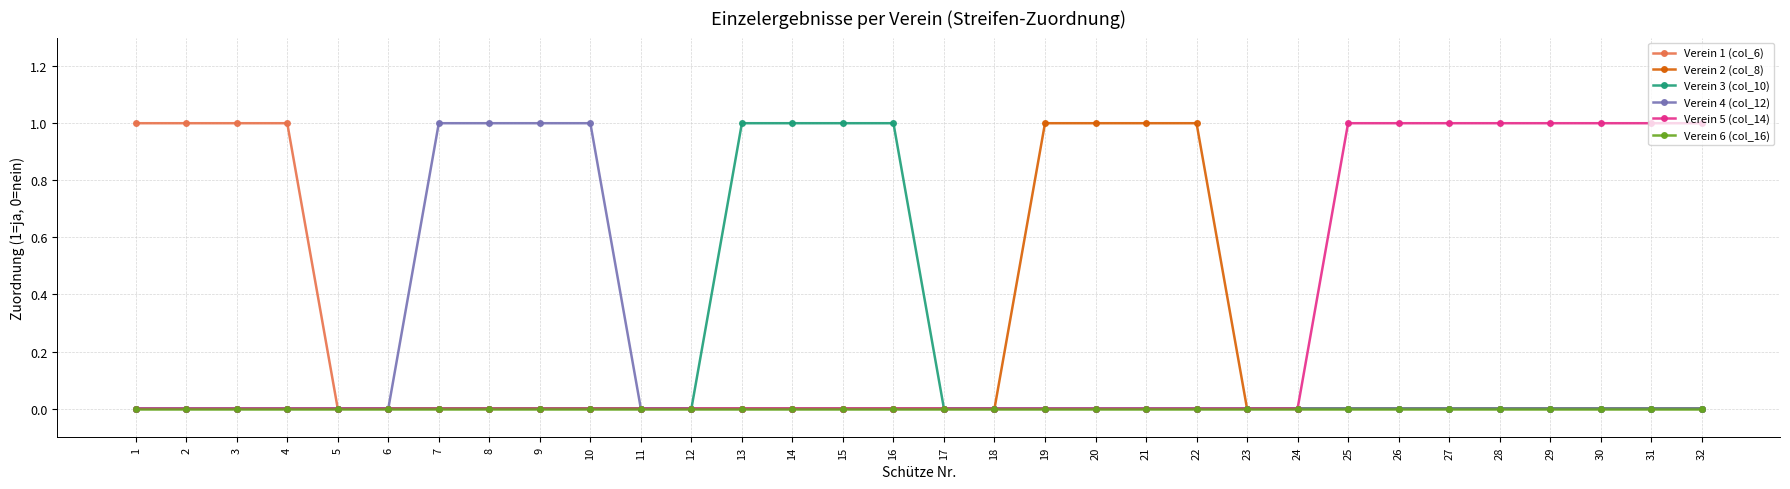

Is it true that Verein 4 (col_12) equals 0 at 31?

True